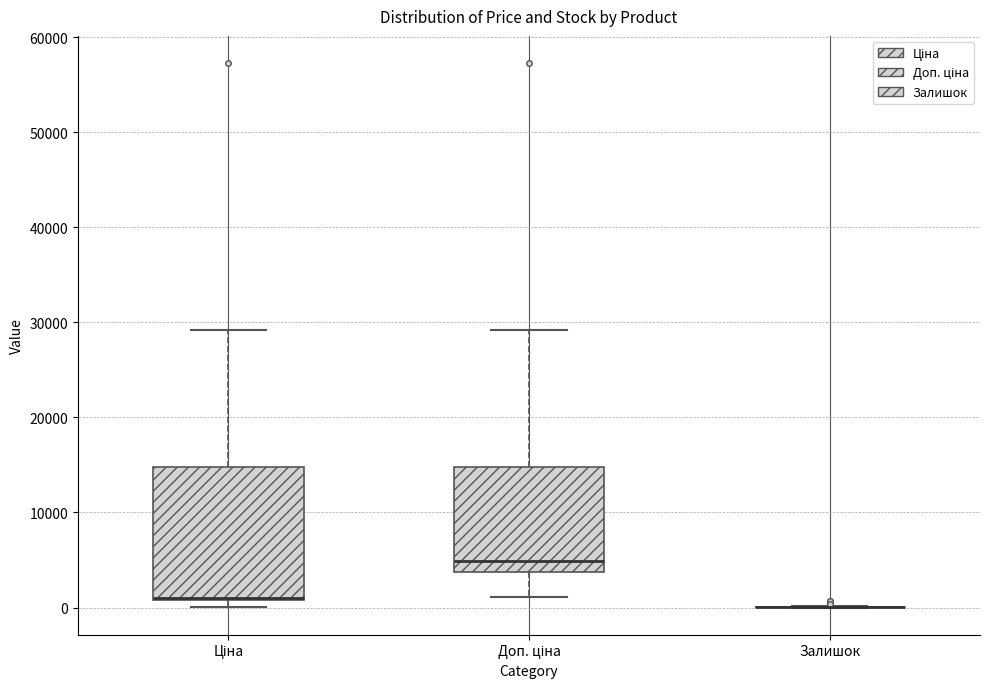

Reading left to right, transcribe this box plot: for each box, give where its median line is, the range the box spans, and where its two whiskers end, as read against the y-axis. The values are not printed on the chart, so give them approximately, as read against the axis.

Ціна: median 1000 (drawn on the box's lower edge), box 1000 to 15000, whiskers 0 to 29000
Доп. ціна: median 5000, box 4000 to 15000, whiskers 1000 to 29000
Залишок: box collapsed to a line at 0, whiskers 0 to 0